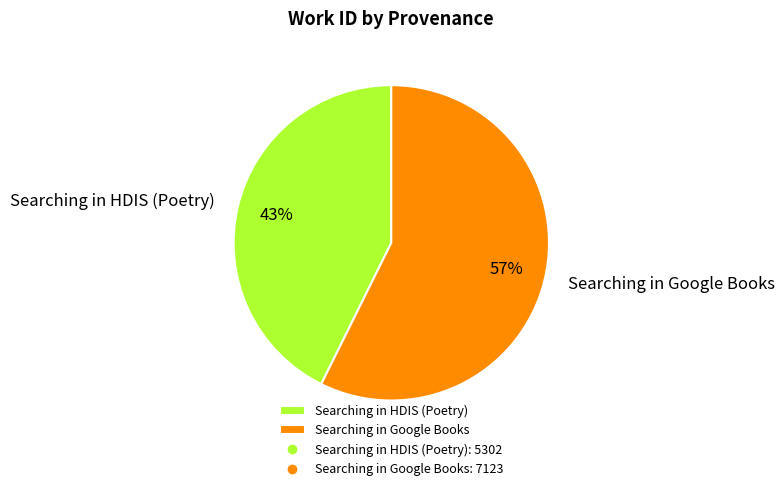

What percentage is the Searching in Google Books slice, to the nearest percent?

57%